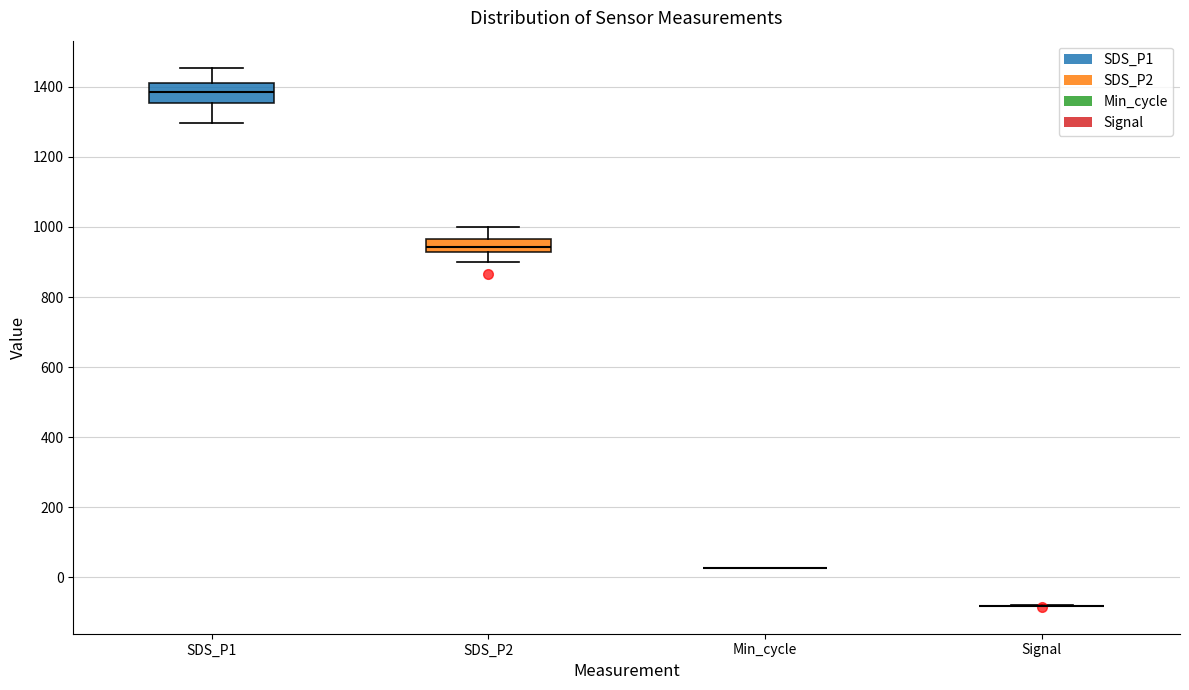

Reading left to right, transcribe this box plot: for each box, give where its median line is, the range the box spans, and where its two whiskers end, as read against the y-axis. The values are not printed on the chart, so give them approximately, as read against the axis.

SDS_P1: median 1380, box 1360 to 1420, whiskers 1300 to 1460
SDS_P2: median 940, box 920 to 960, whiskers 900 to 1000
Min_cycle: box collapsed to a line at 20, whiskers 20 to 20
Signal: box collapsed to a line at -80, whiskers -80 to -80